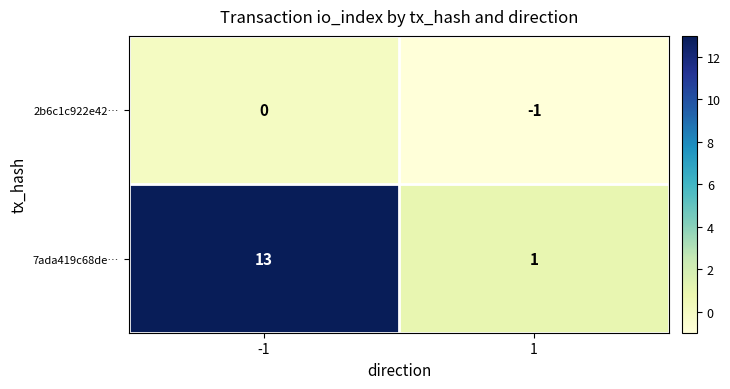

What is the sum of all 7ada419c68de… values?

14